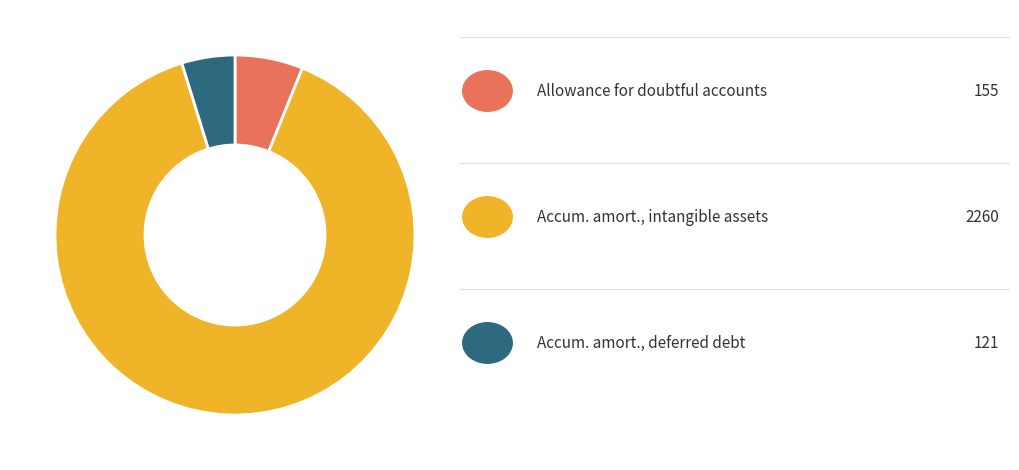

Is there any slice that represents more than half of the pie?

Yes